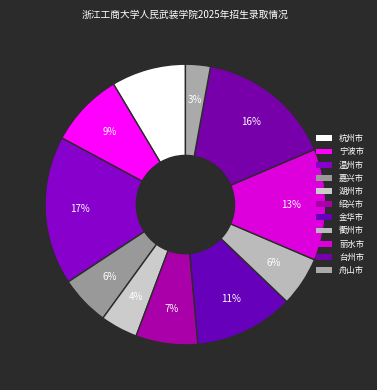

Combined, do 丽水市 and 绍兴市 account for over 50%?

No